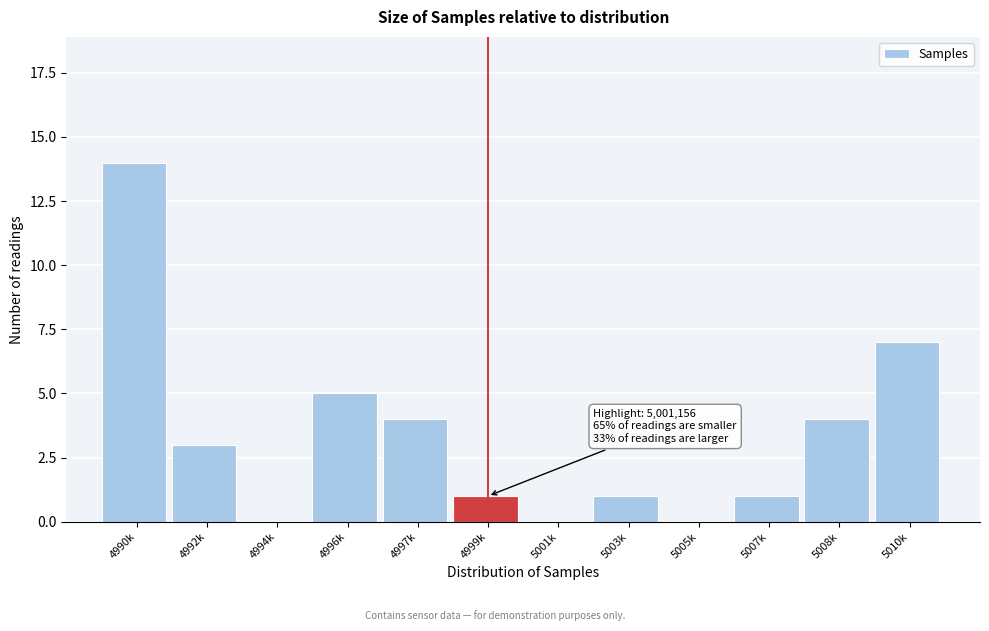

Reading right to left, extract all data points from this chart.

5010k=7	5008k=4	5007k=1	5005k=0	5003k=1	5001k=0	4999k=1	4997k=4	4996k=5	4994k=0	4992k=3	4990k=14